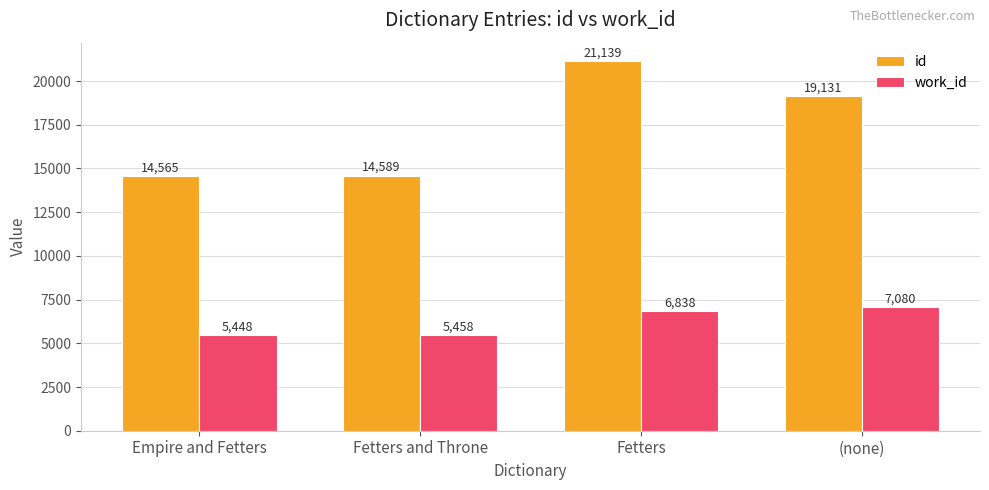

What is the minimum value shown in the chart?

5448